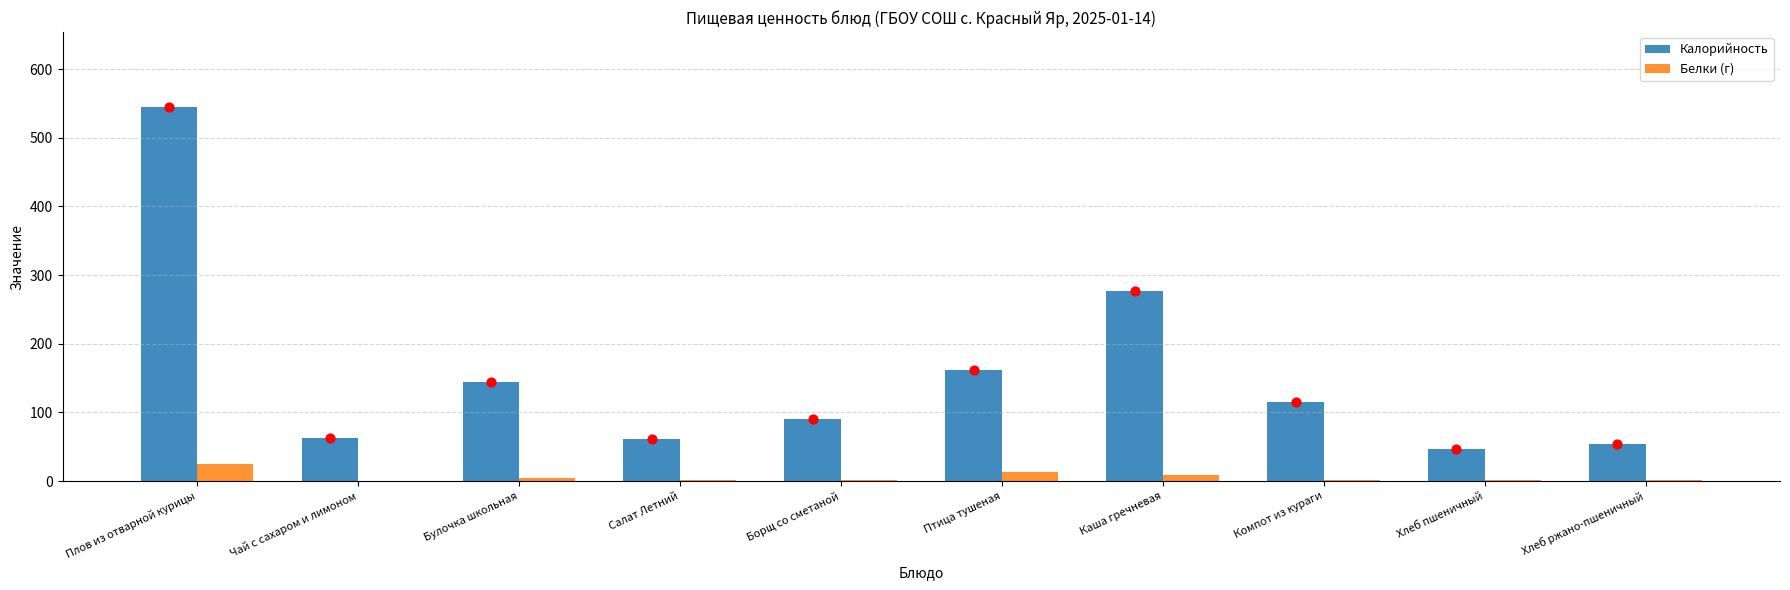

Which series contains the lowest Y value?

Белки (г)